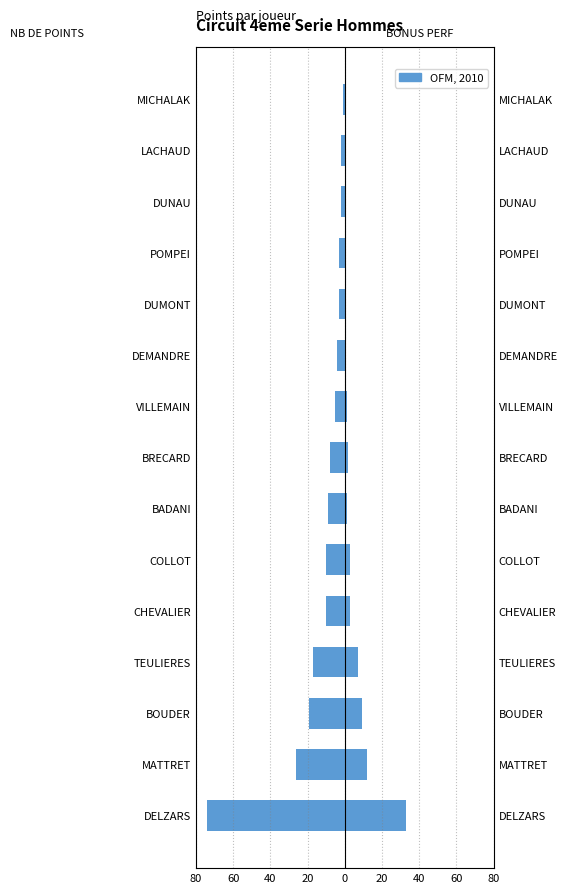

Which series has the largest total across all categories?

BONUS PERF